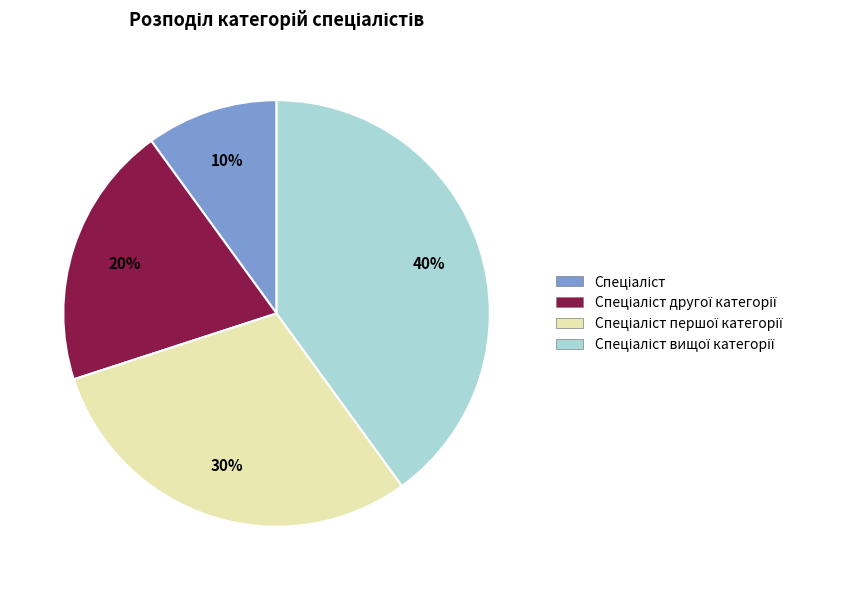

Is there any slice that represents more than half of the pie?

No